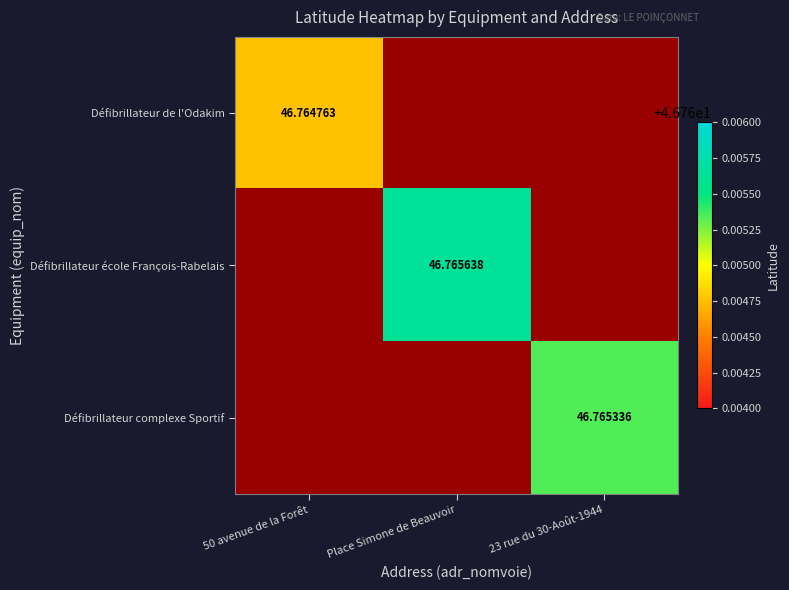

True or false: Défibrillateur complexe Sportif has a value of 0.0 at Place Simone de Beauvoir.

True